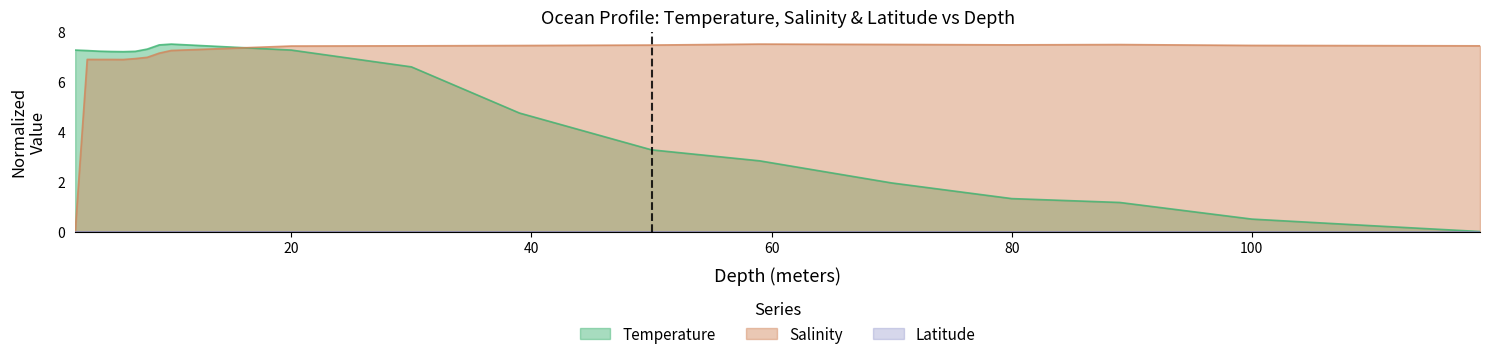

At which category is the sum across all series the highest?

10.0